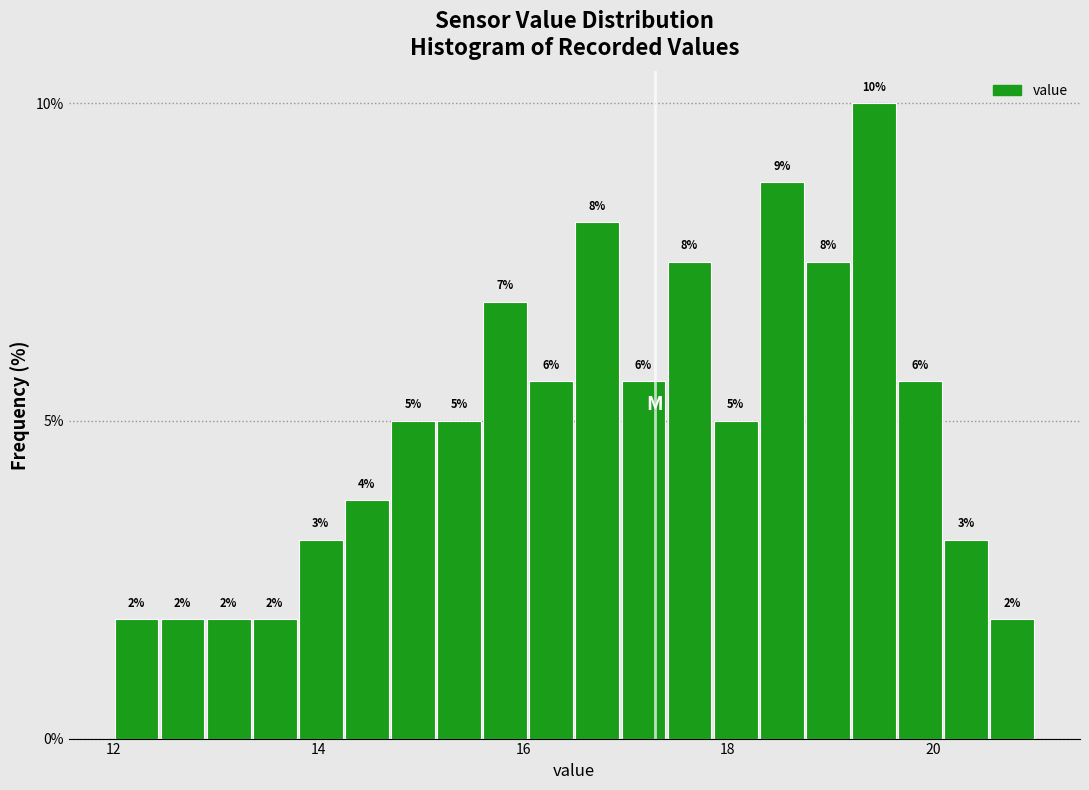

Read against the x-axis, roughly where is the centre of the tallest bar?

19.4